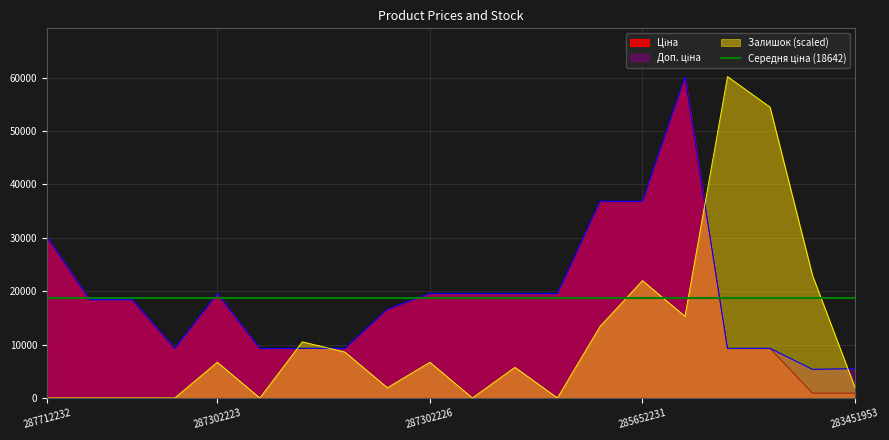

How many values in the Залишок series exceed 6689?

10